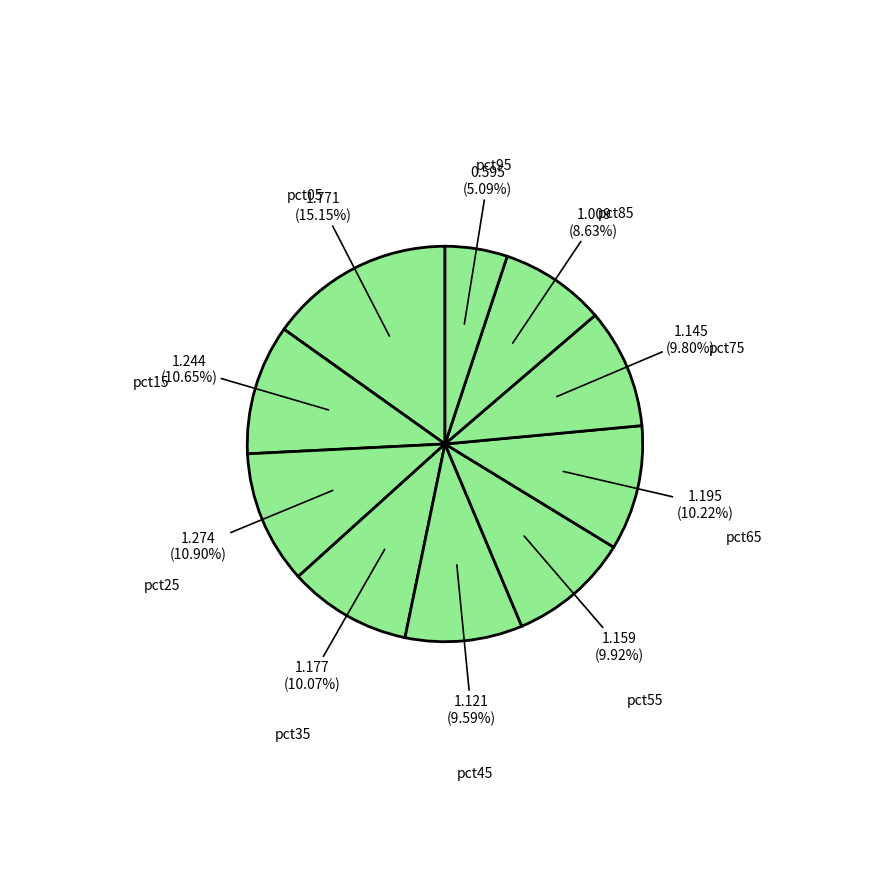

To the nearest percent, what portion does pct15 represent?

11%